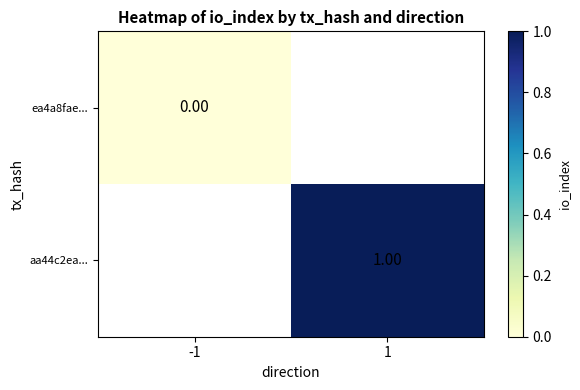

Which series has the widest spread of values?

ea4a8fae...